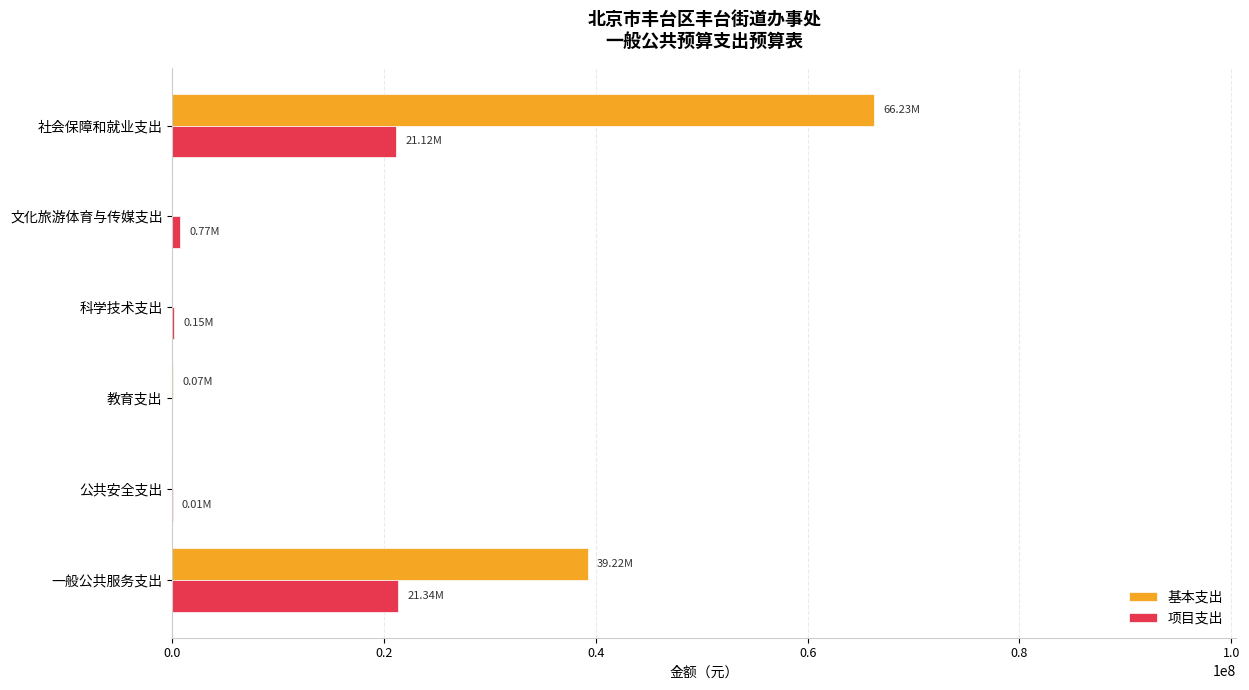

Which category has the highest value in the 基本支出 series?

社会保障和就业支出